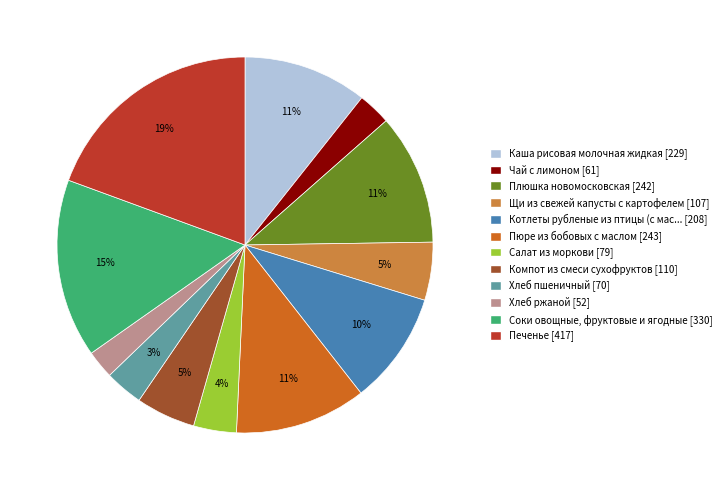

To the nearest percent, what is the difference between the largest and smallest slice percentages?

17%